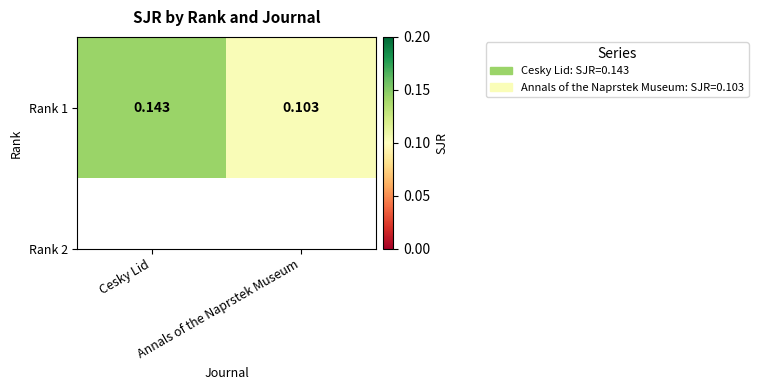

Is it true that the value at Cesky Lid is 0.1?

True